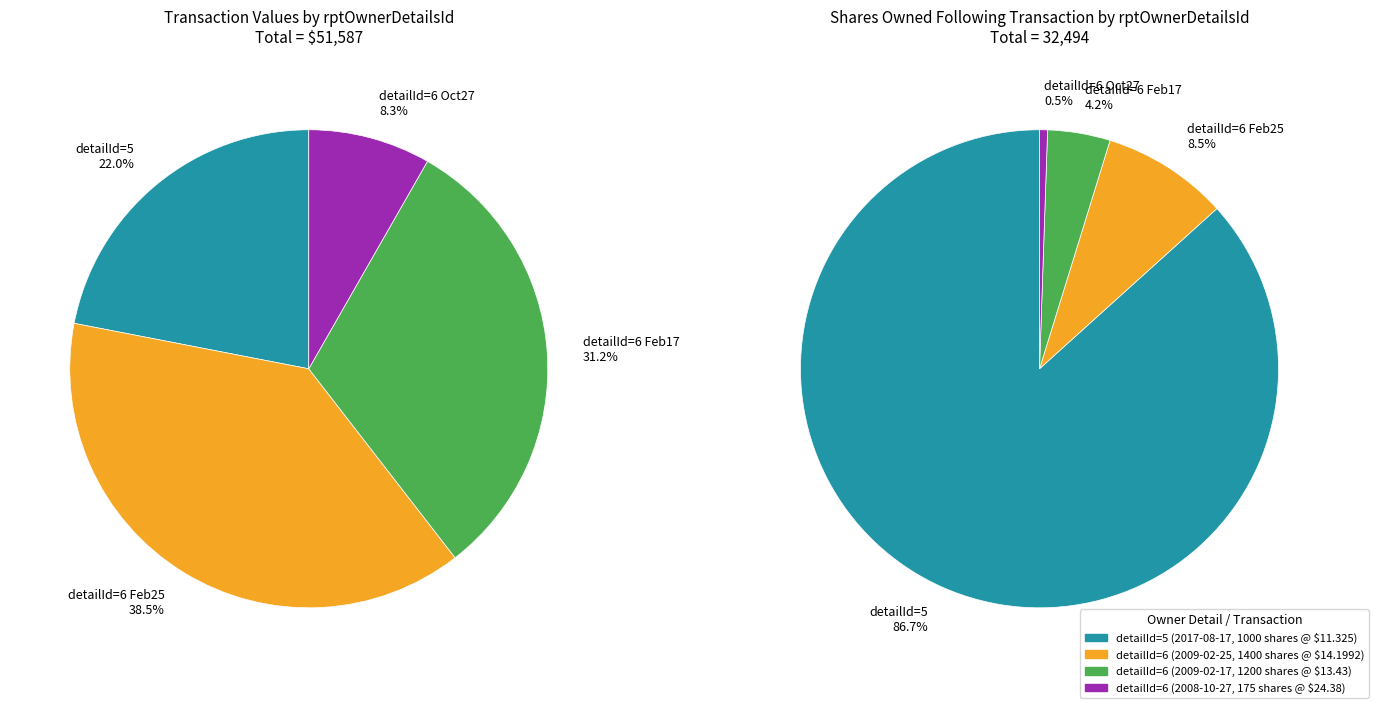

To the nearest percent, what is the difference between the rptOwnerDetailsId=6 (2009-02-25) and rptOwnerDetailsId=6 (2008-10-27) slice percentages?

30%